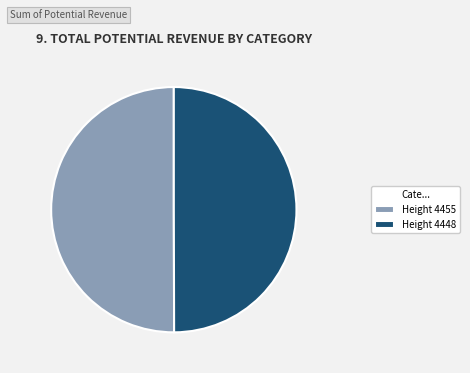

The Height 4455 slice represents 40% of the pie. True or false?

False